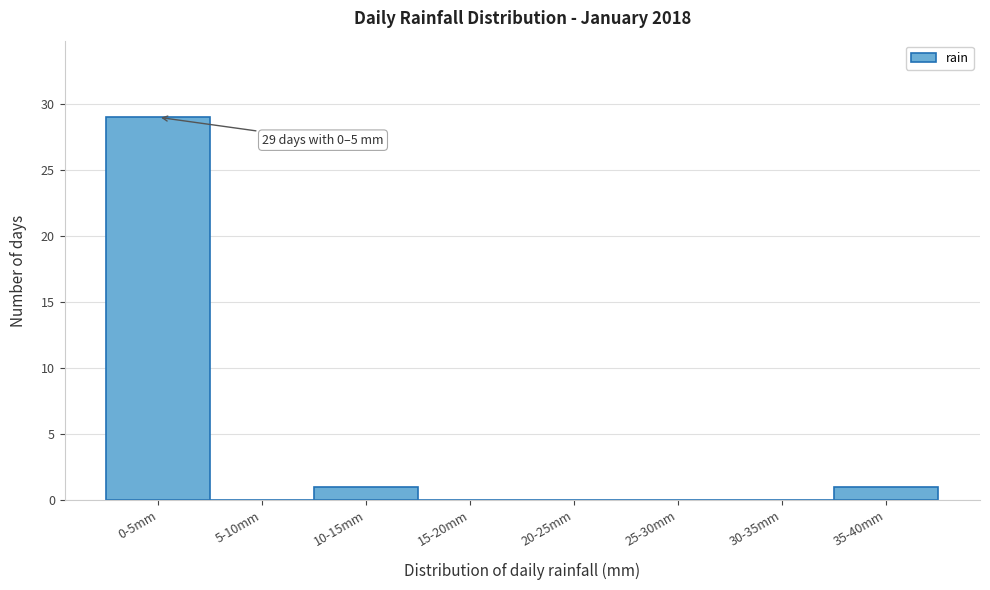

Reading left to right, what are all the values shown in this chart?

0-5mm=29	5-10mm=0	10-15mm=1	15-20mm=0	20-25mm=0	25-30mm=0	30-35mm=0	35-40mm=1